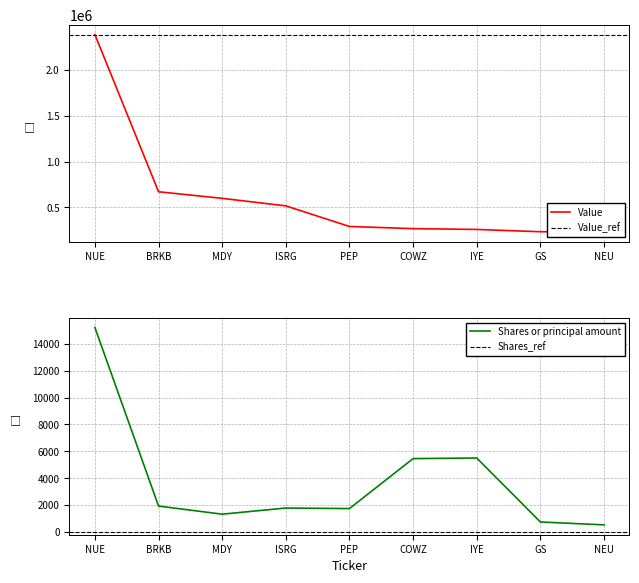

What is the label of the 5th point from the right?

PEP